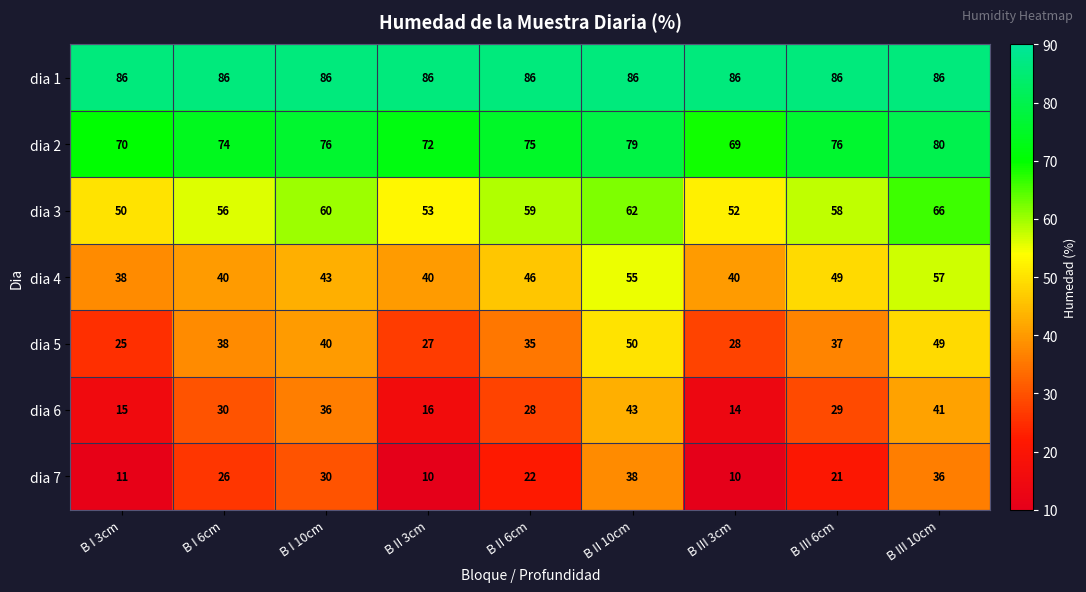

At how many categories does at least one series exceed 10?

9